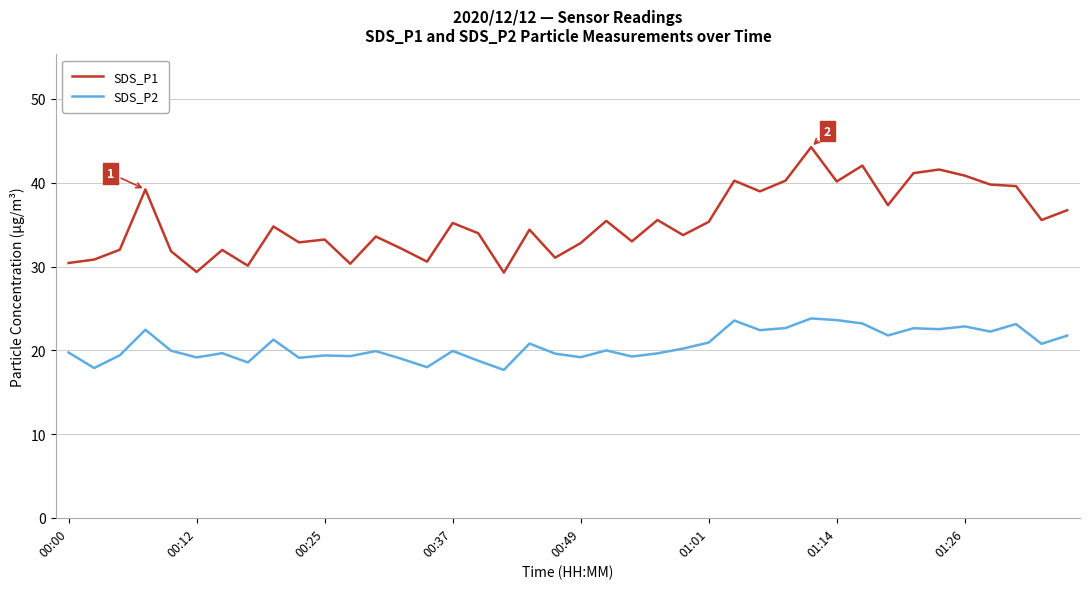

Which series has the largest total across all categories?

SDS_P1